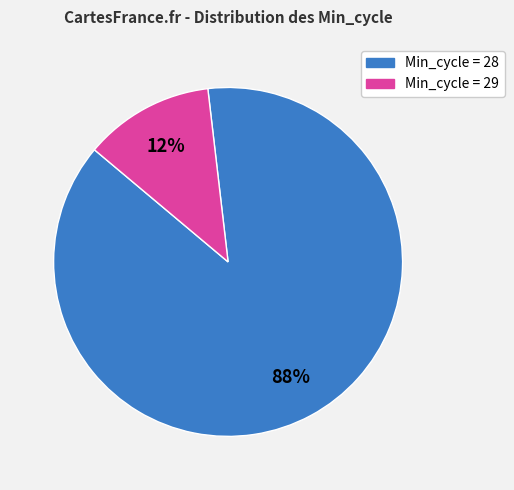

Is there any slice that represents more than half of the pie?

Yes